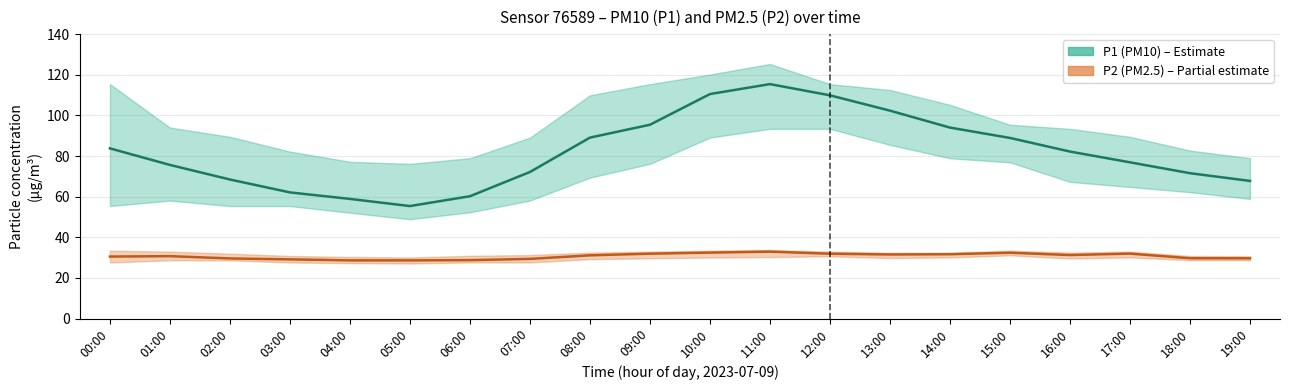

What are all the series names shown in the legend?

P1, P2